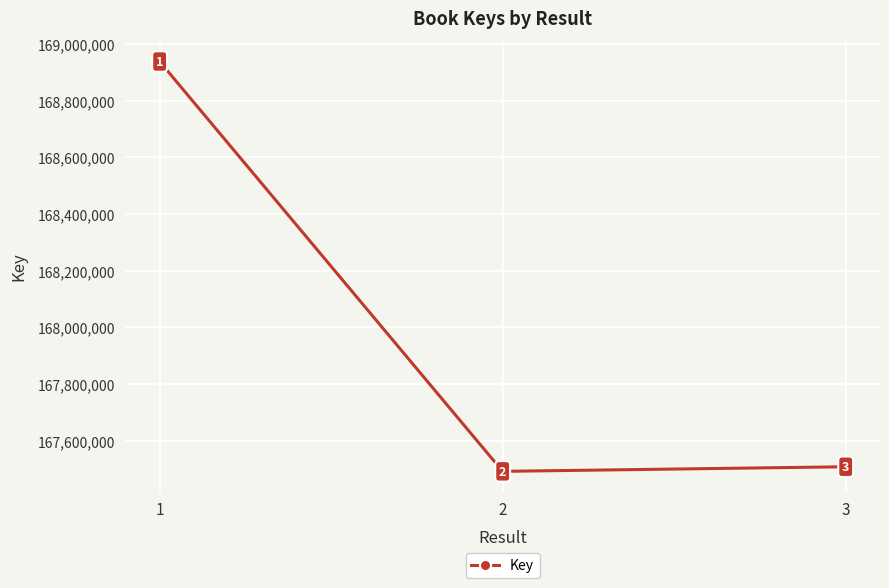

What is the change in value from 2 to 3?

+16228